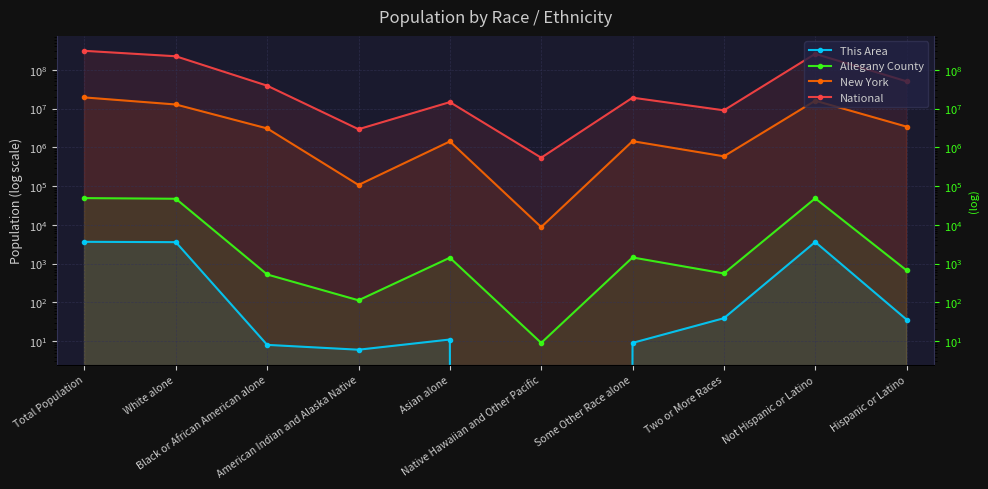

Reading right to left, list all the values displayed in this chart.

This Area: 36	3613	39	9	0	11	6	8	3576	3649
Allegany County: 670	48276	557	1441	9	1420	113	524	47085	48946
New York: 3416922	15961180	585849	1441563	8766	1420244	106906	3073800	12740974	19378102
National: 50477594	258267944	9009073	19107368	540013	14674252	2932248	38929319	223553265	308745538